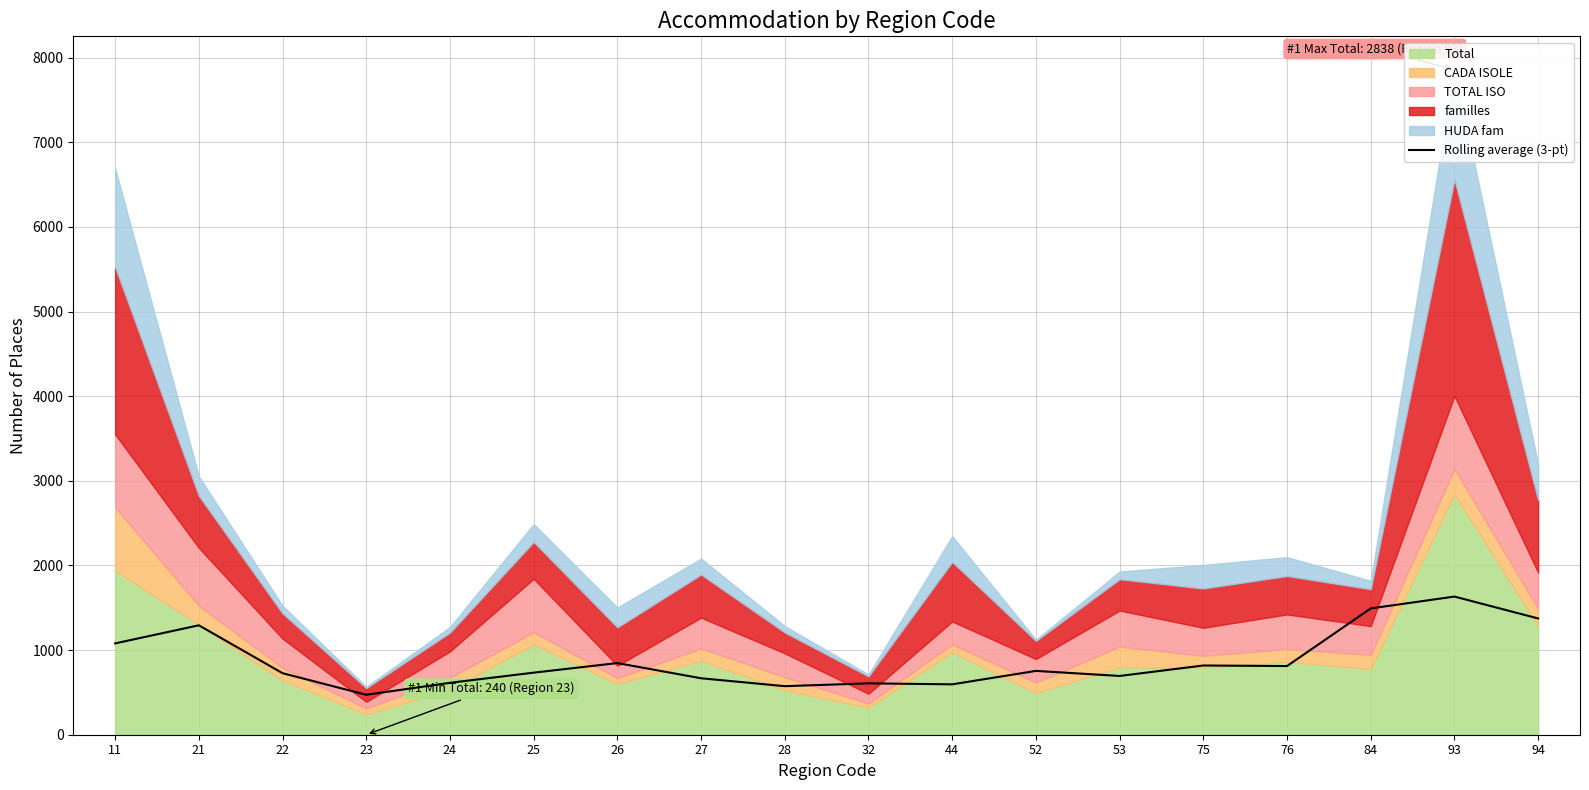

How many points are higher than both their immediate neighbors (excluding endpoints)?

6